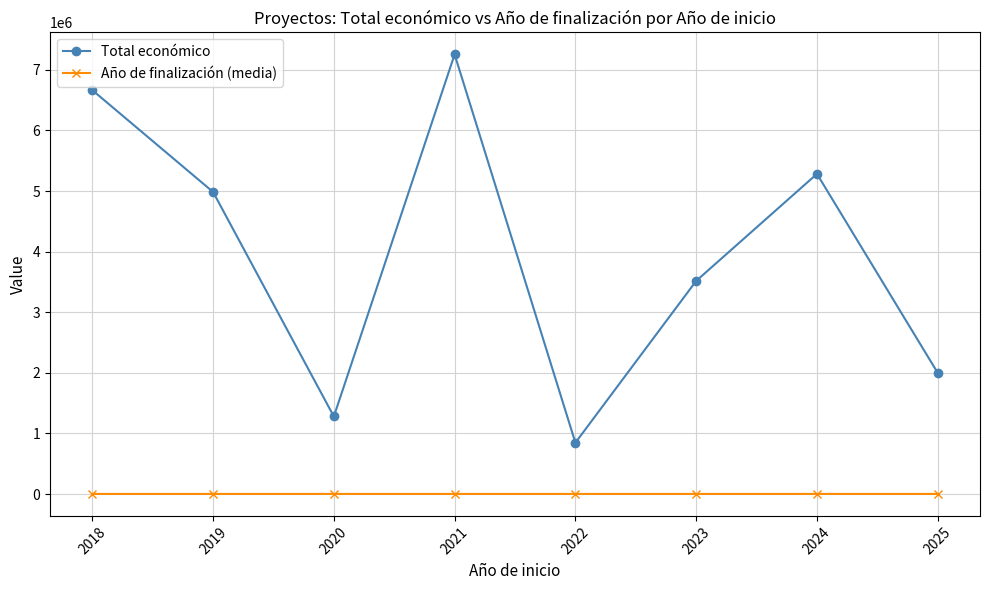

Which series has the largest total across all categories?

Total económico